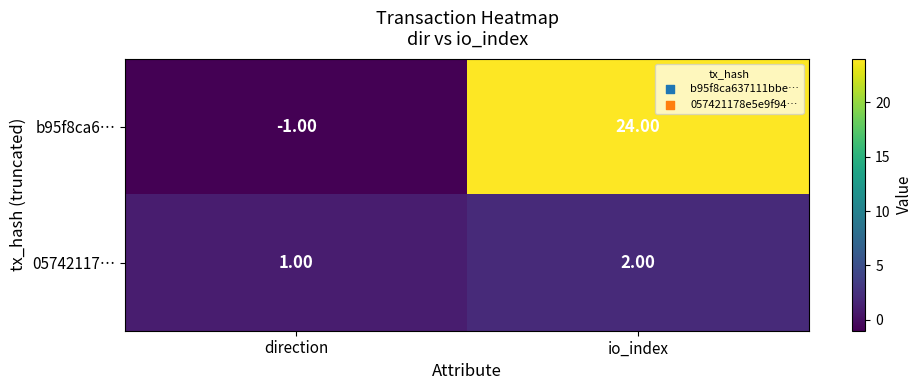

Which category has the lowest value in the b95f8ca6… series?

direction